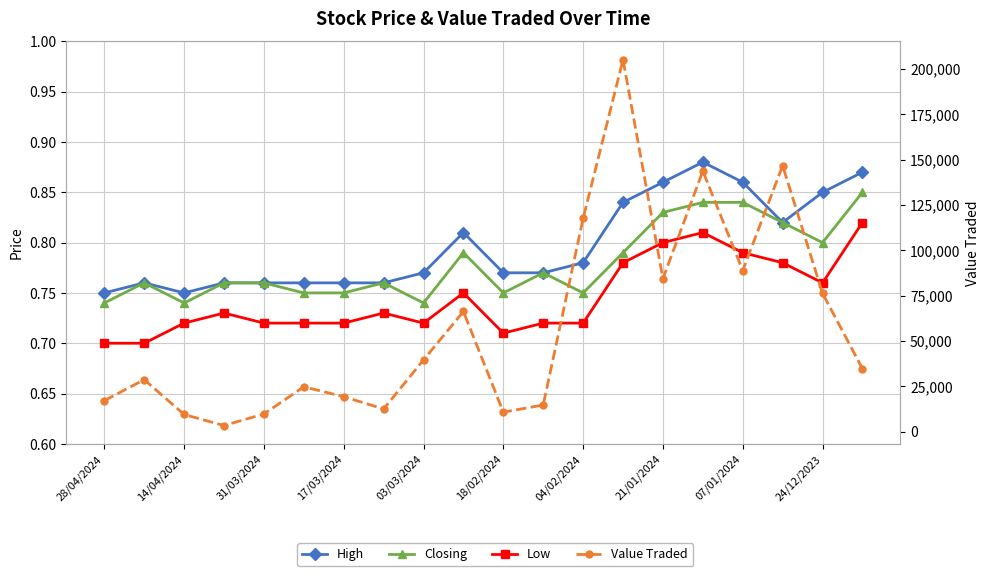

Which series has the largest total across all categories?

Value Traded